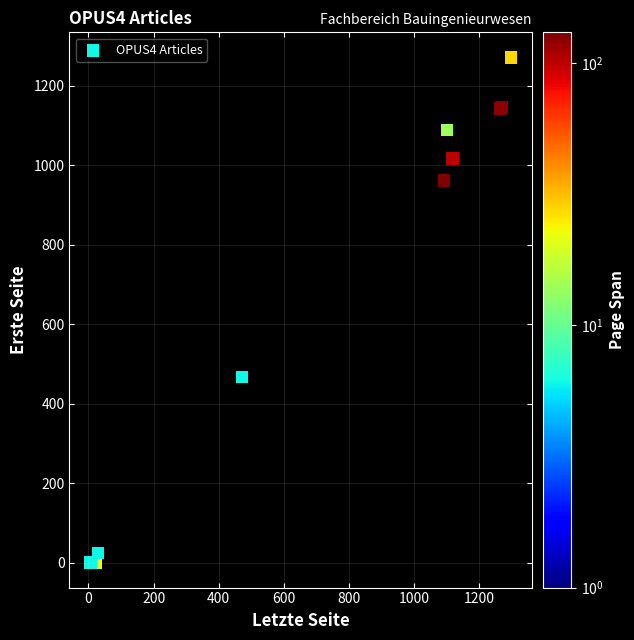

What Y value in the scatter plot is closest to 636?

467